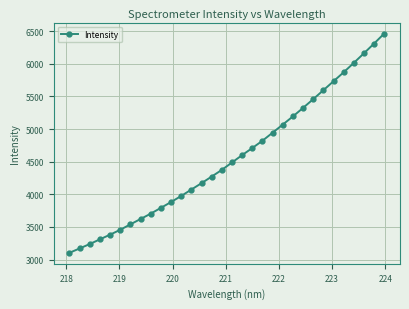

What is the difference between the second highest and minimum values?

3207.6